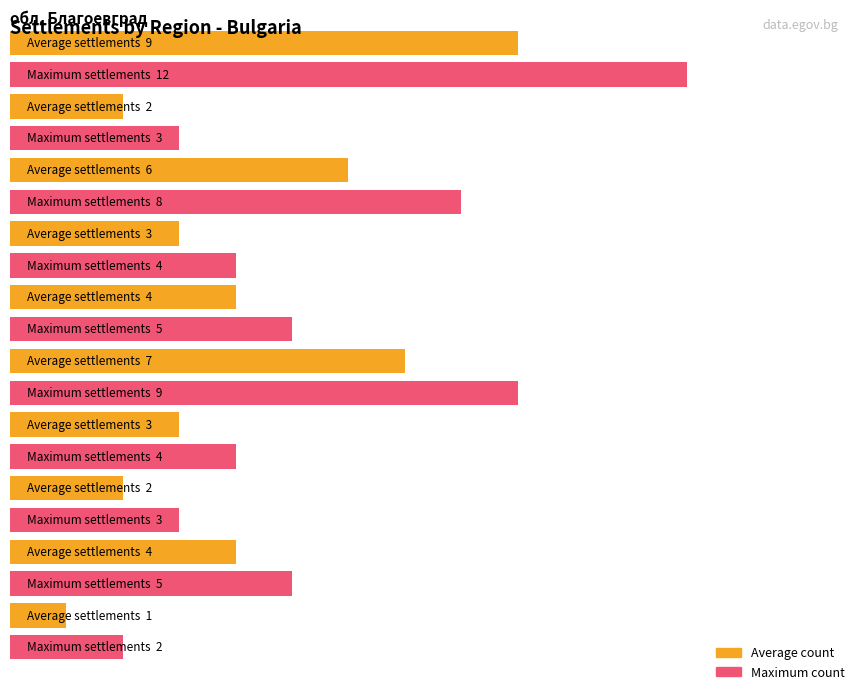

How many bars are there in total?

20